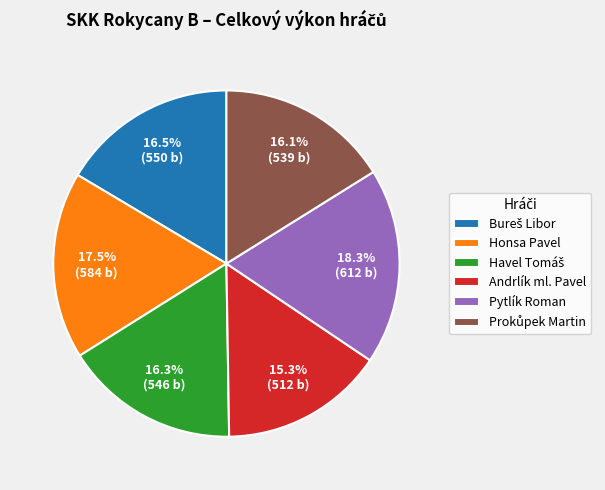

Does any single category account for the majority?

No